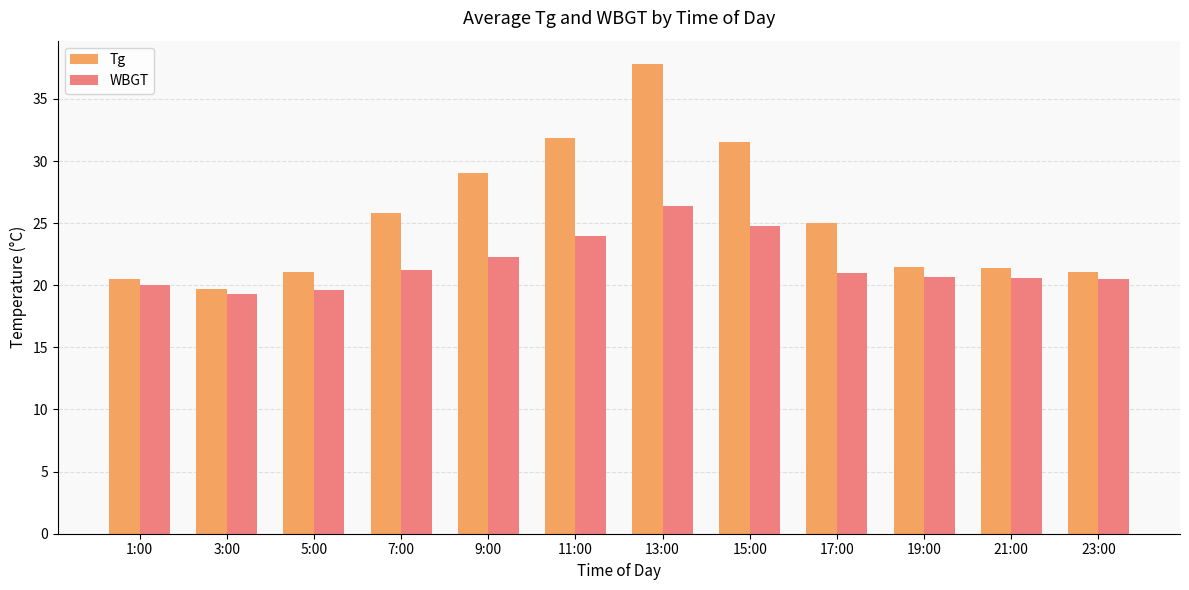

What is the sum of the WBGT values at 13:00 and 15:00?

51.2